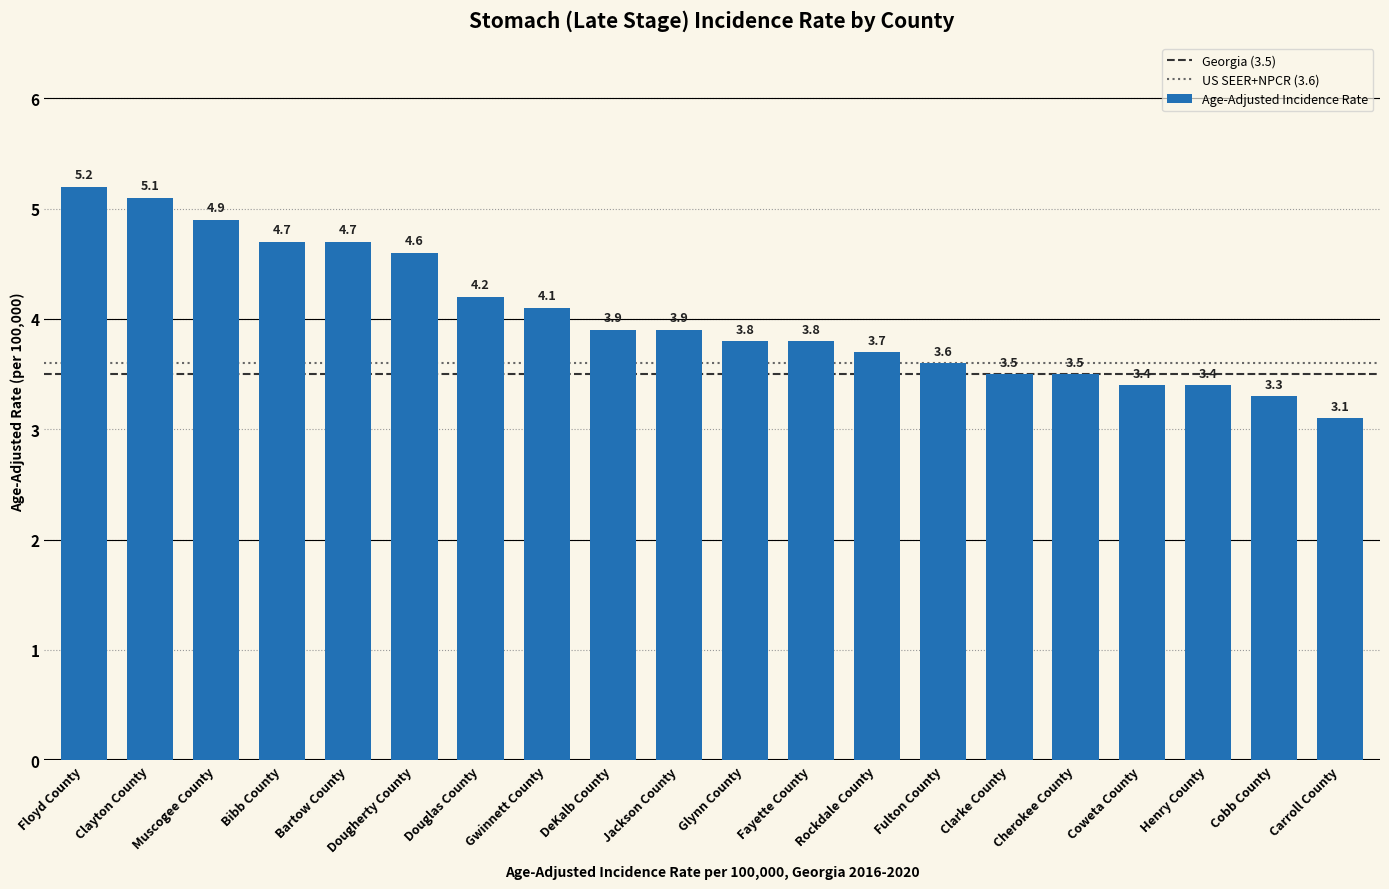

What is the difference between the maximum and minimum values?

2.1